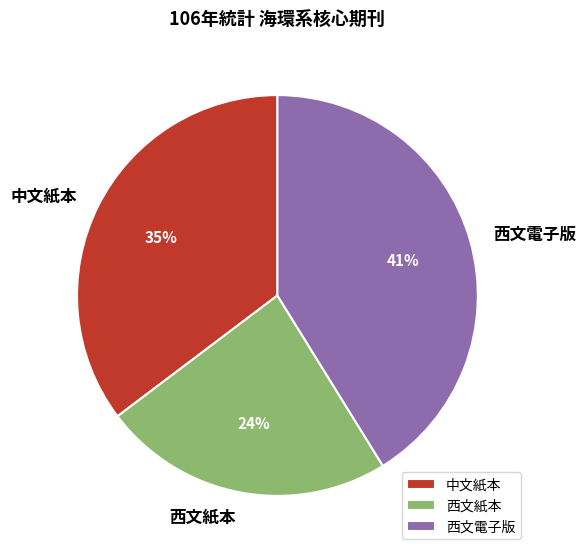

To the nearest percent, what percentage of the pie is 西文紙本?

24%